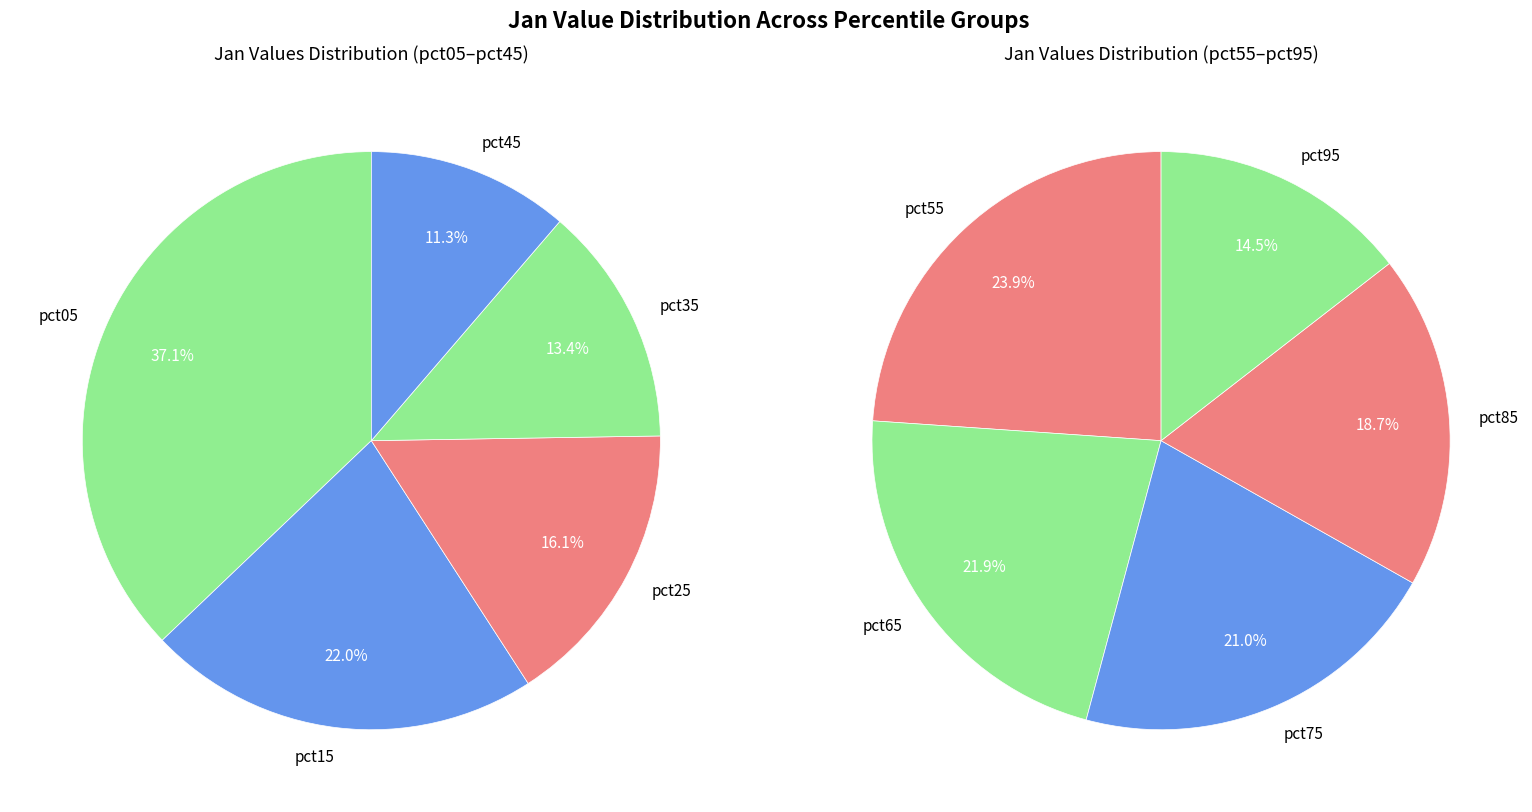

Does pct35 account for over 50% of the chart?

No